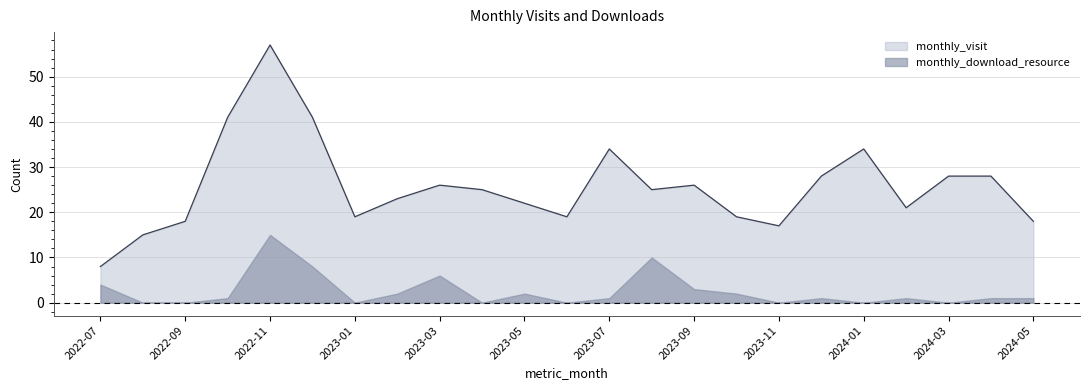

What is the change in value from 2022-07 to 2024-02?

+13